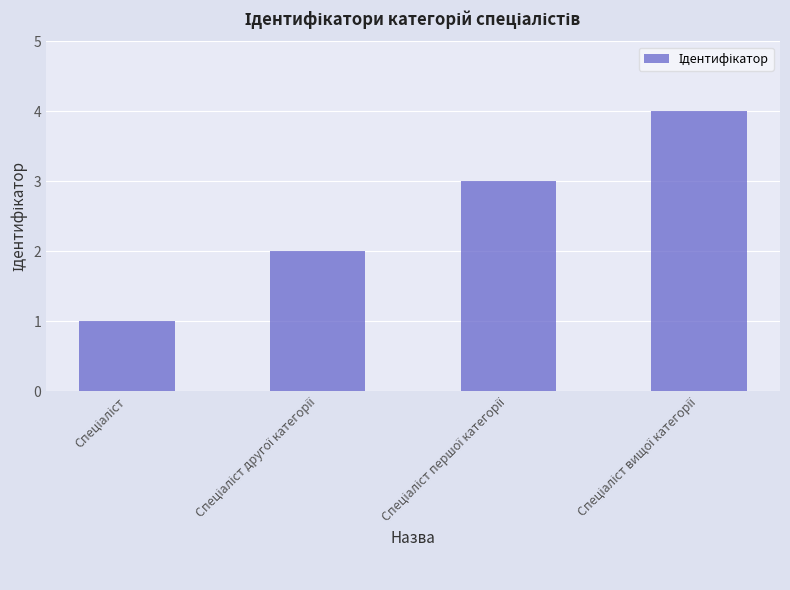

What is the sum of all values?

10